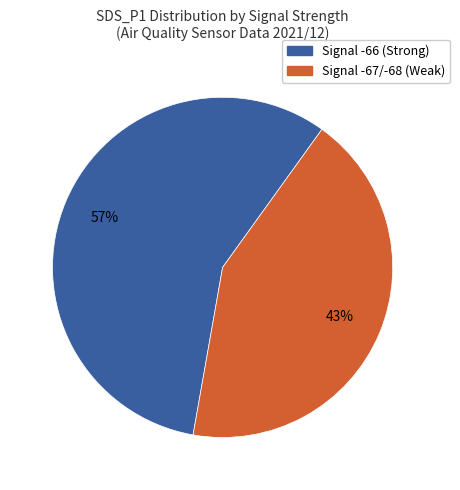

Is there any slice that represents more than half of the pie?

Yes